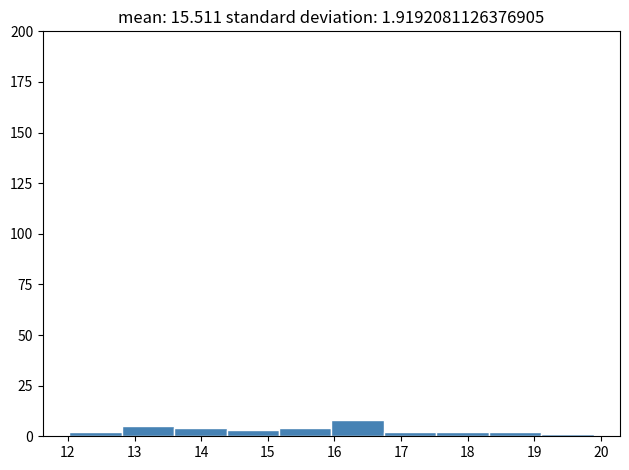

Reading left to right, transcribe this chart: for each bar, give the range it covers on the x-axis and its height. Neither the bar edges nor the heights are printed on the chart, so give them approximately, as read against the axes.

12.0 to 12.8: under 5
12.8 to 13.6: 5
13.6 to 14.4: under 5
14.4 to 15.2: under 5
15.2 to 16.0: under 5
16.0 to 16.7: 10
16.7 to 17.5: under 5
17.5 to 18.3: under 5
18.3 to 19.1: under 5
19.1 to 19.9: under 5